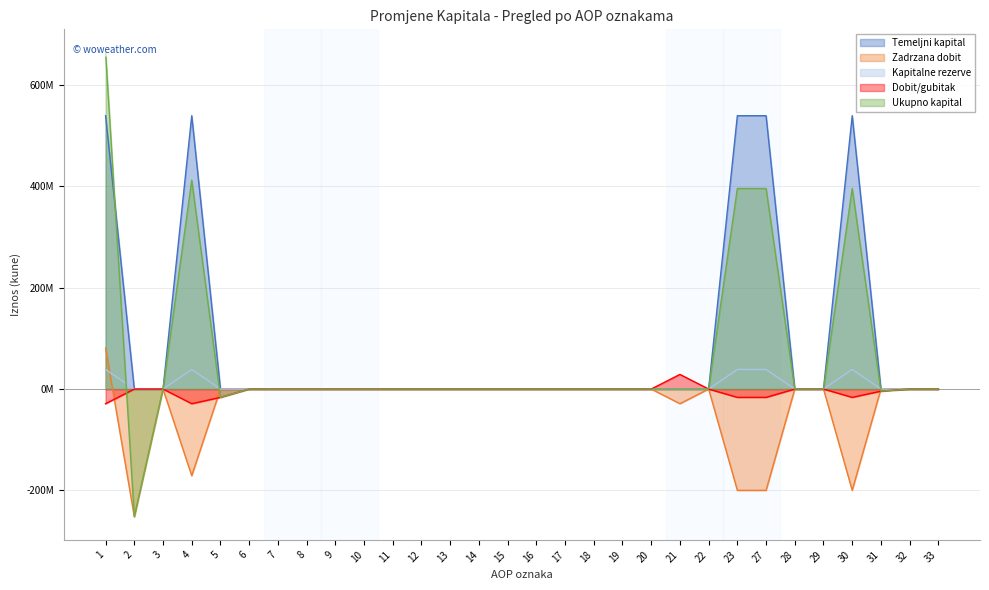

What is the sum of all Zadrzana dobit values?

-970396852